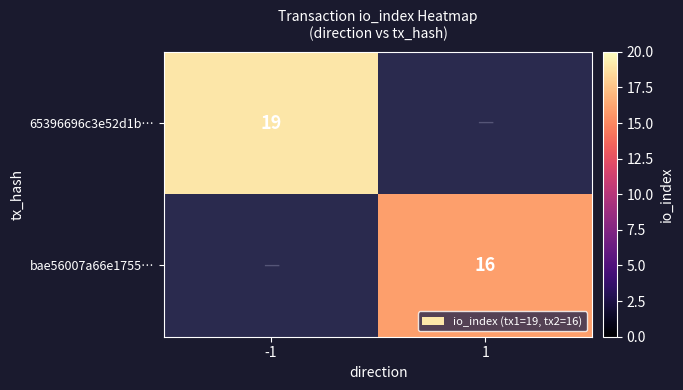

At which category does the chart reach its peak across all series?

-1